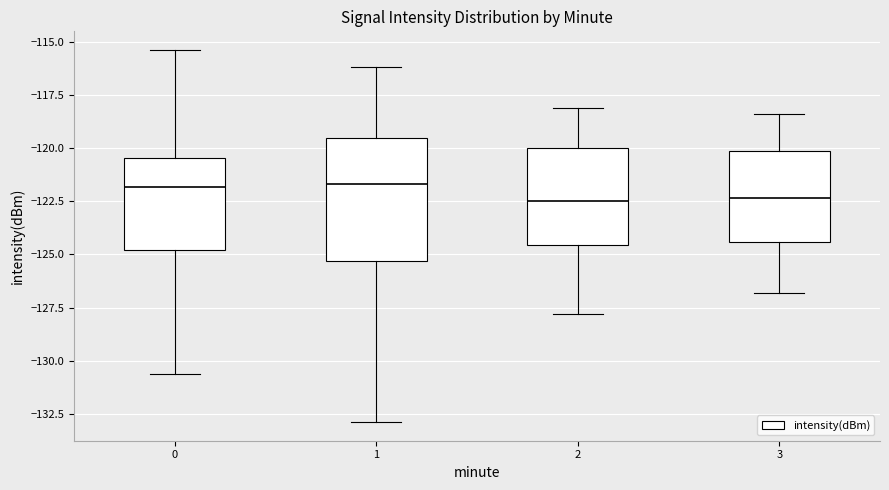

Which box is the tallest, from its lower edge to its upper edge?

1